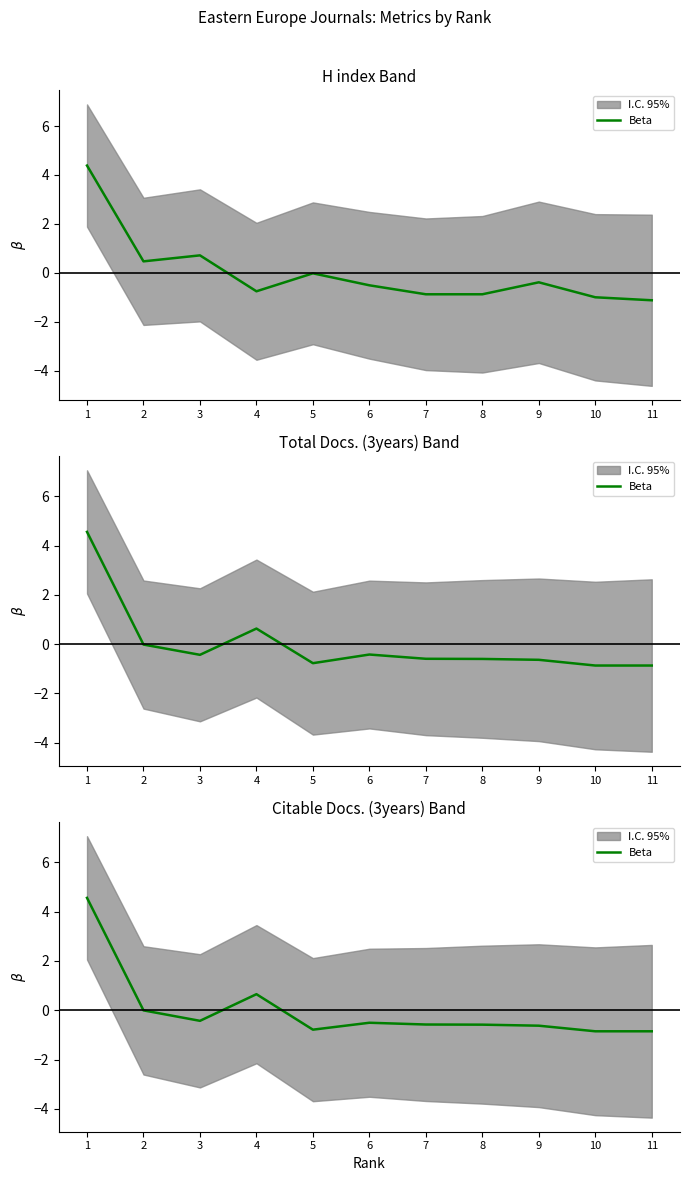

What is the change in value from 6 to 9?

-0.1